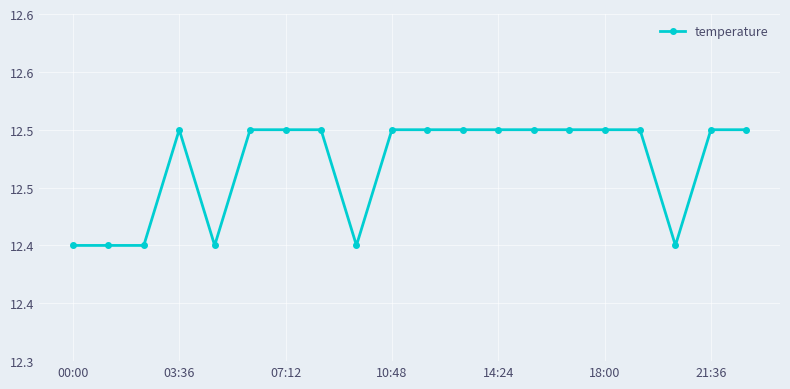

Which category has the lowest value across all series?

00:00